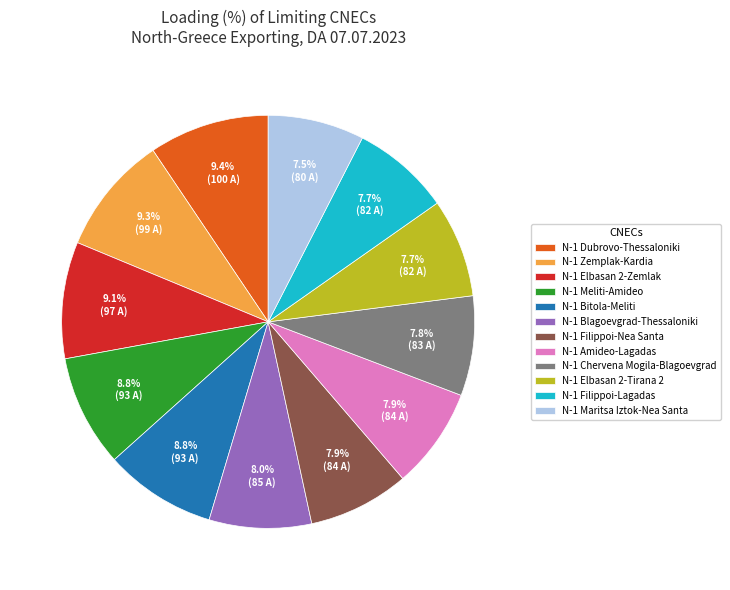

How many slices are in this pie chart?

12